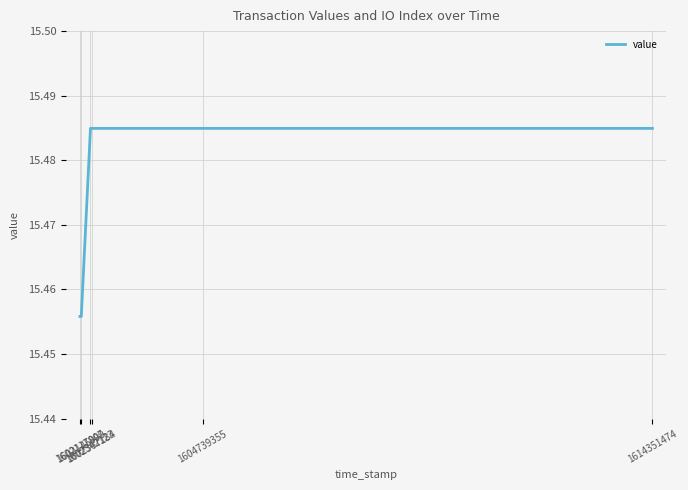

Count the values in the range 15 to 16.

6